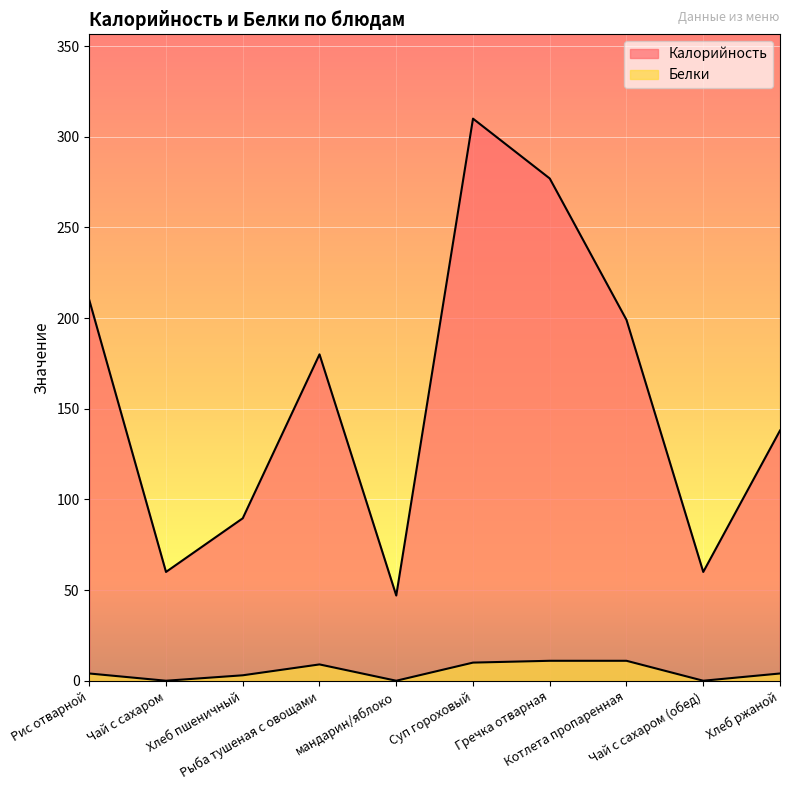

How many data points in Калорийность are above 180?

4